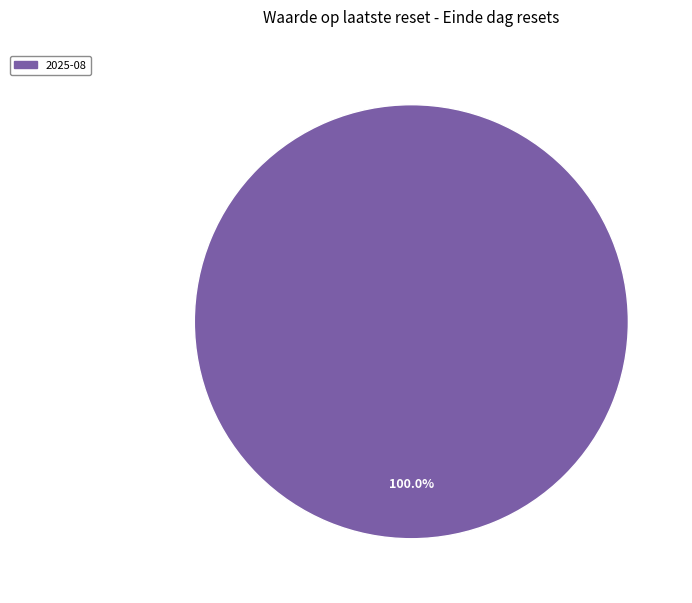

Is there any slice that represents more than half of the pie?

Yes